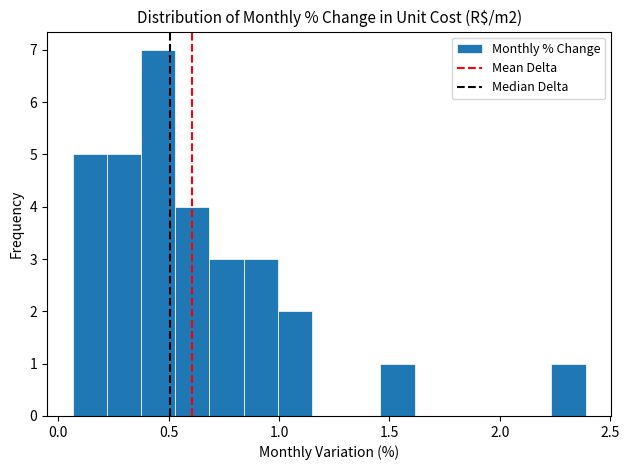

Read against the x-axis, roughly where is the centre of the tallest bar?

0.45